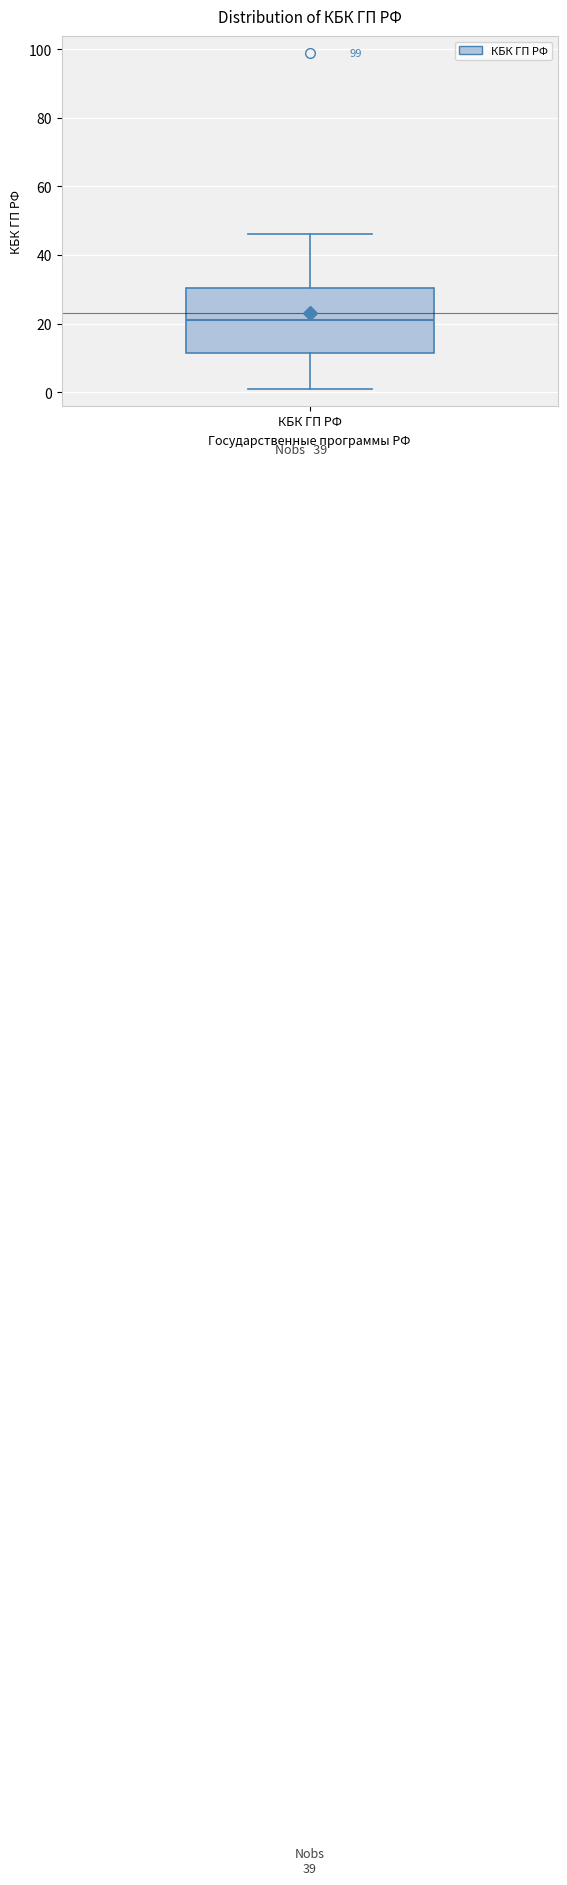

Where is the upper edge of the box for КБК ГП РФ on the y-axis? The values are not printed on the chart, so give them approximately, as read against the axis.

30